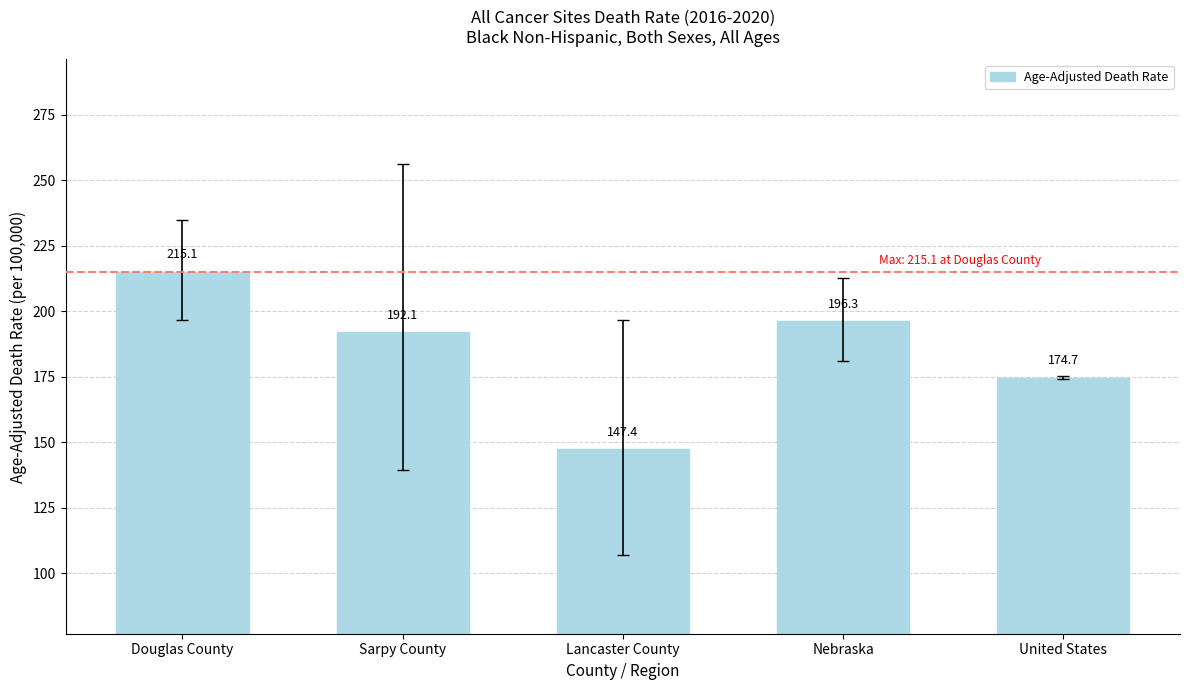

How many distinct data groups are displayed?

1